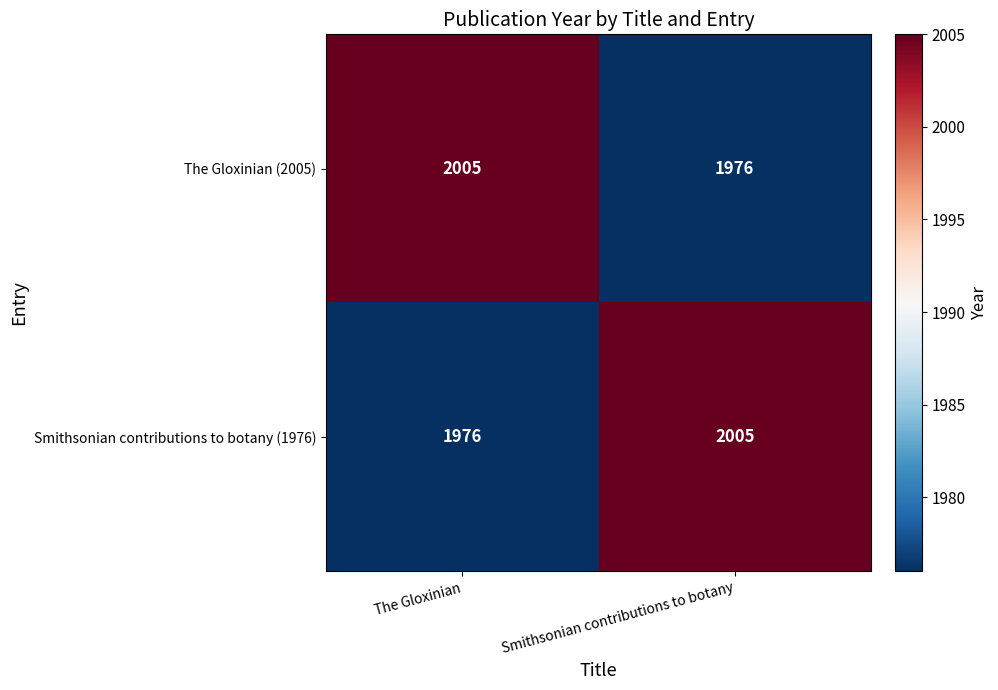

What is the total value across all series at The Gloxinian?

3981